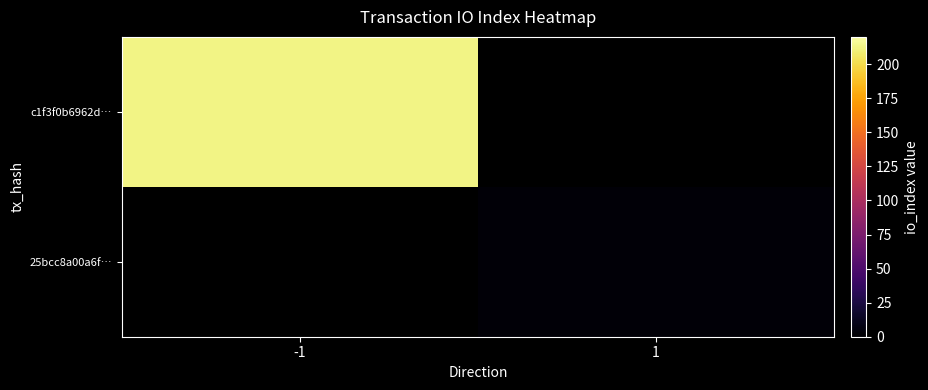

Rank the series at 1 from highest to lowest value.

c1f3f0b6962d…, 25bcc8a00a6f…